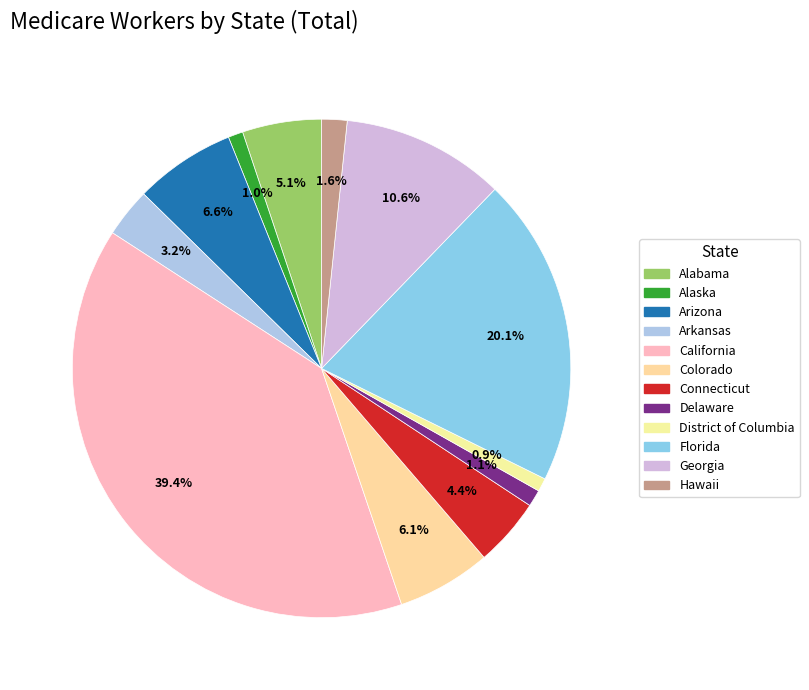

To the nearest percent, what percentage of the pie is Alabama?

5%